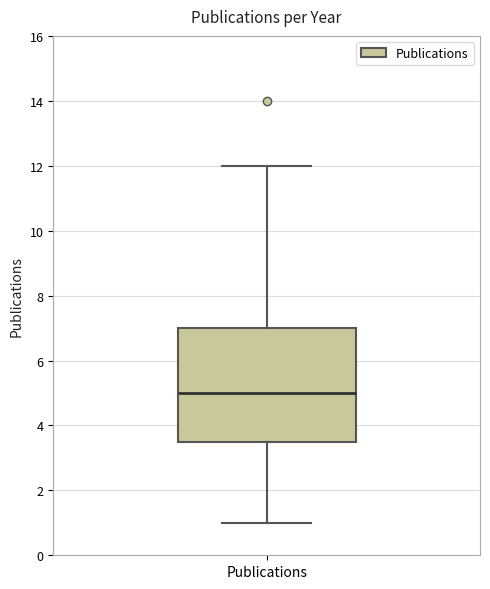

Where is the upper edge of the box for Publications on the y-axis? The values are not printed on the chart, so give them approximately, as read against the axis.

7.0